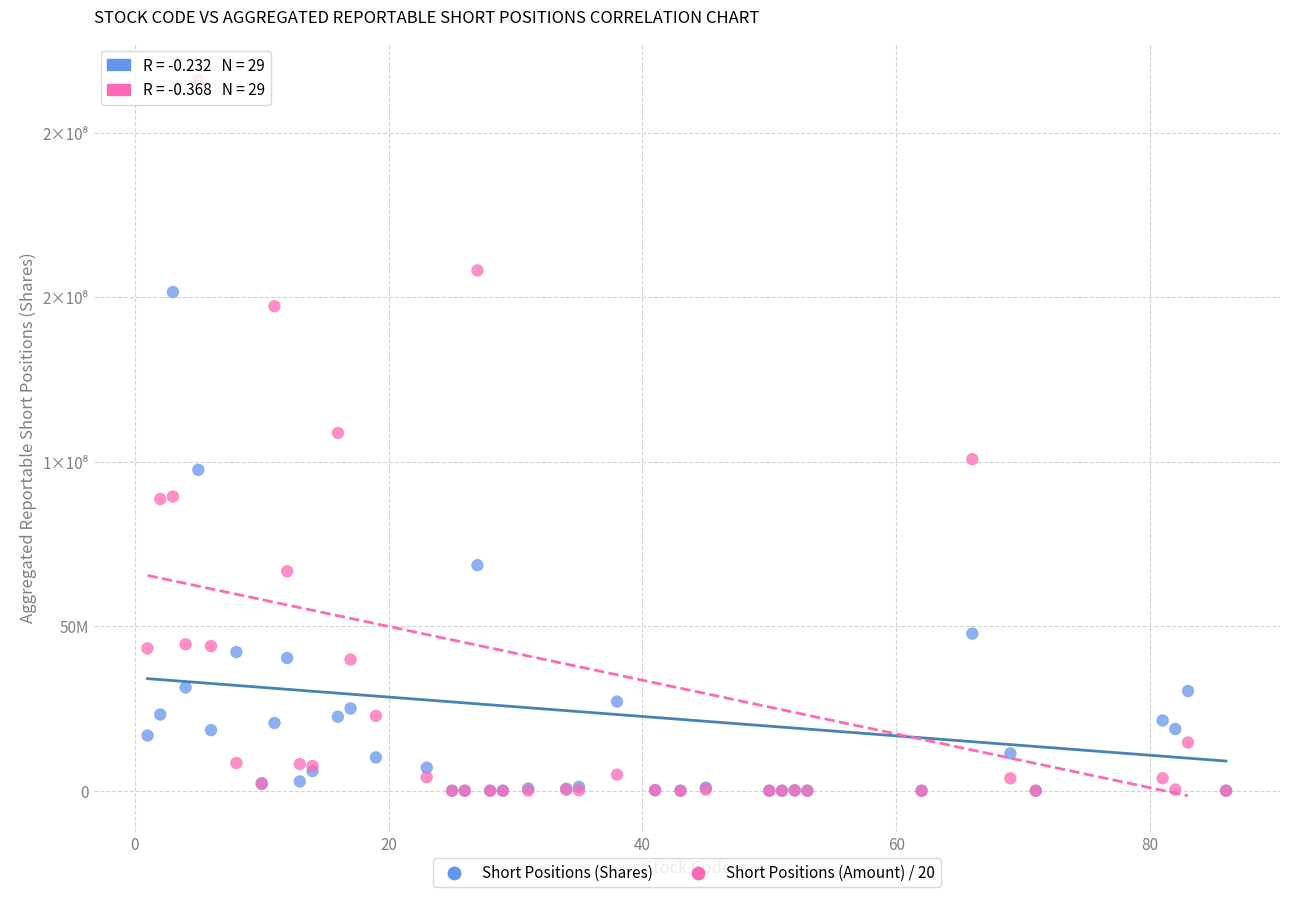

Which series reaches the maximum Y coordinate?

Short Positions (Amount) / 20